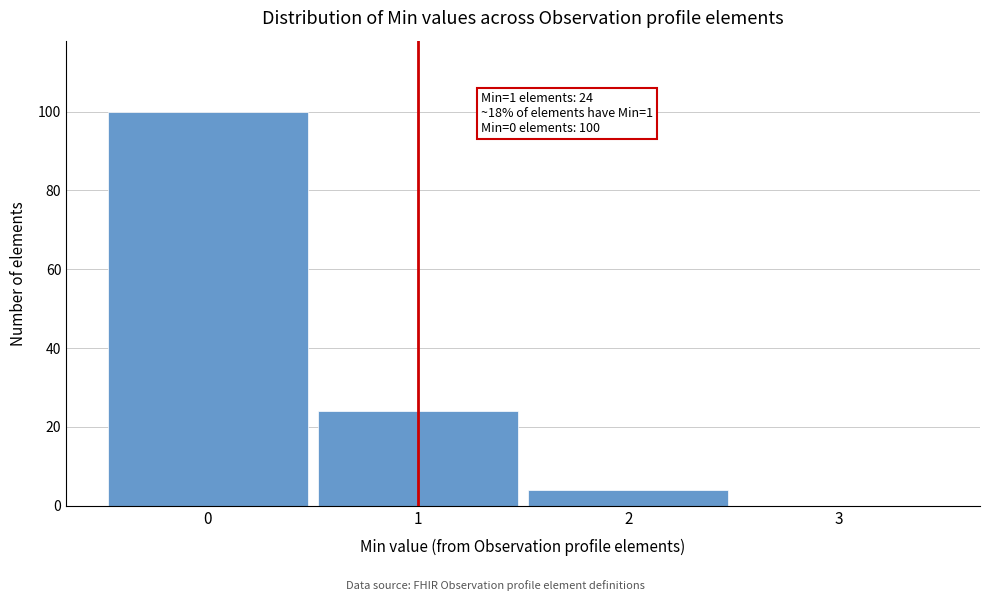

Over which range of the x-axis is the bar tallest?

-0.5 to 0.5